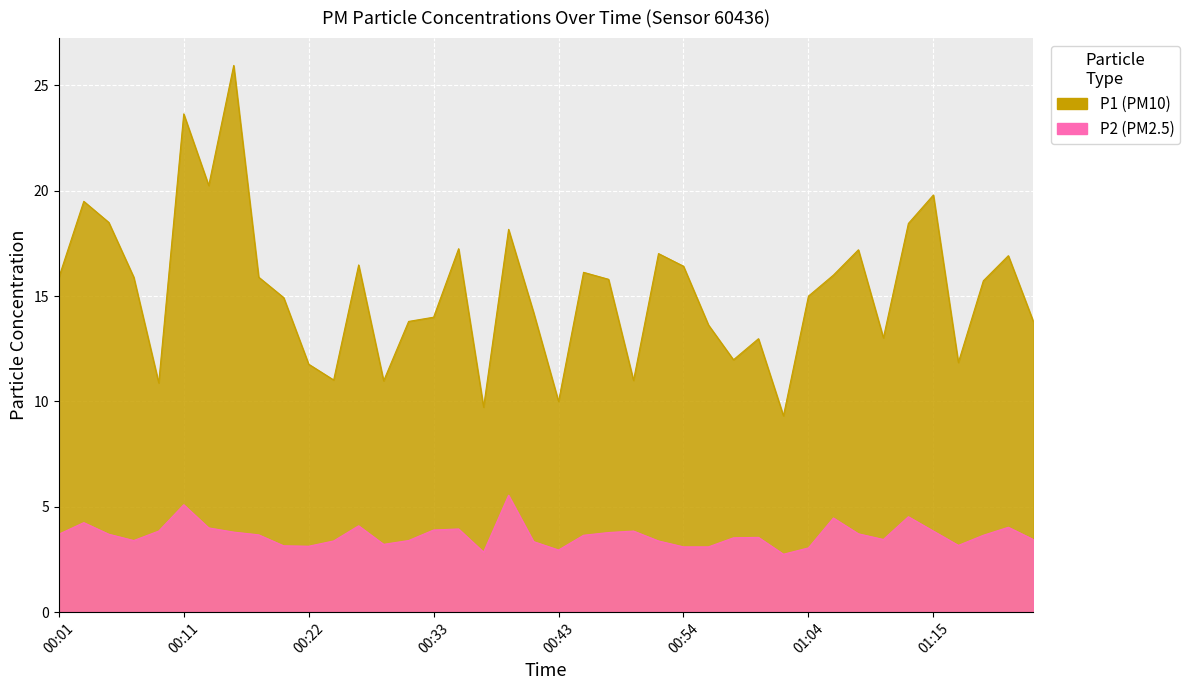

Rank the categories by P1 value from highest to lowest.

00:16, 00:11, 00:14, 01:15, 00:03, 00:05, 01:13, 00:39, 00:35, 01:08, 00:51, 01:21, 00:26, 00:54, 00:45, 01:06, 00:07, 00:18, 00:01, 00:47, 01:19, 01:04, 00:20, 00:41, 00:33, 00:30, 01:23, 00:56, 01:10, 01:00, 00:58, 01:17, 00:22, 00:24, 00:49, 00:28, 00:09, 00:43, 00:37, 01:02